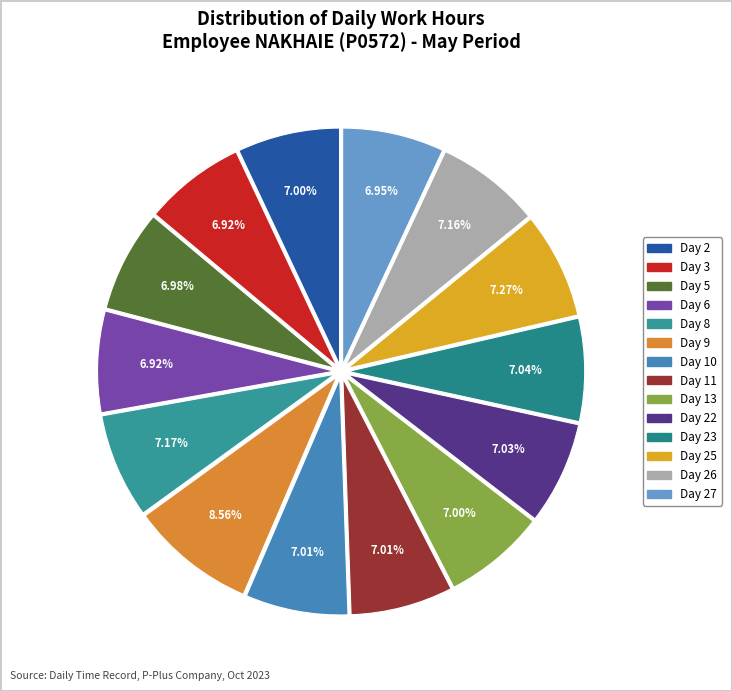

To the nearest percent, what is the average slice percentage?

7%